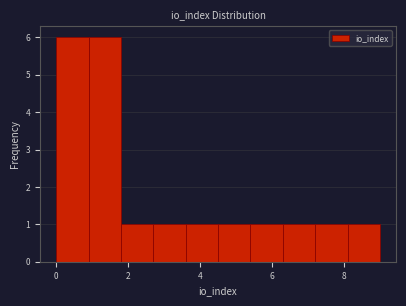

Reading left to right, transcribe this chart: for each bar, give the range it covers on the x-axis and its height. Neither the bar edges nor the heights are printed on the chart, so give them approximately, as read against the axes.

0.0 to 0.9: 6
0.9 to 1.8: 6
1.8 to 2.7: 1
2.7 to 3.6: 1
3.6 to 4.5: 1
4.5 to 5.4: 1
5.4 to 6.3: 1
6.3 to 7.2: 1
7.2 to 8.1: 1
8.1 to 9.0: 1